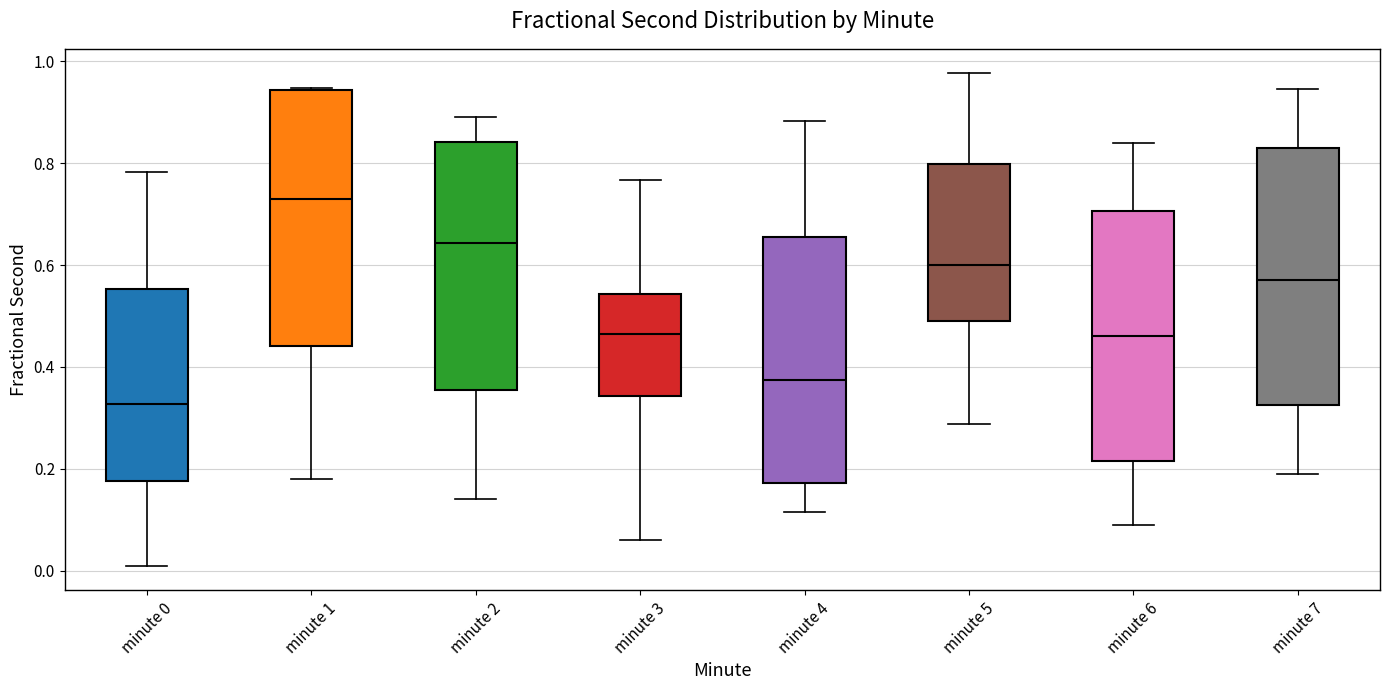

Where does the lower whisker of the box for minute 4 end on the y-axis? The values are not printed on the chart, so give them approximately, as read against the axis.

0.12